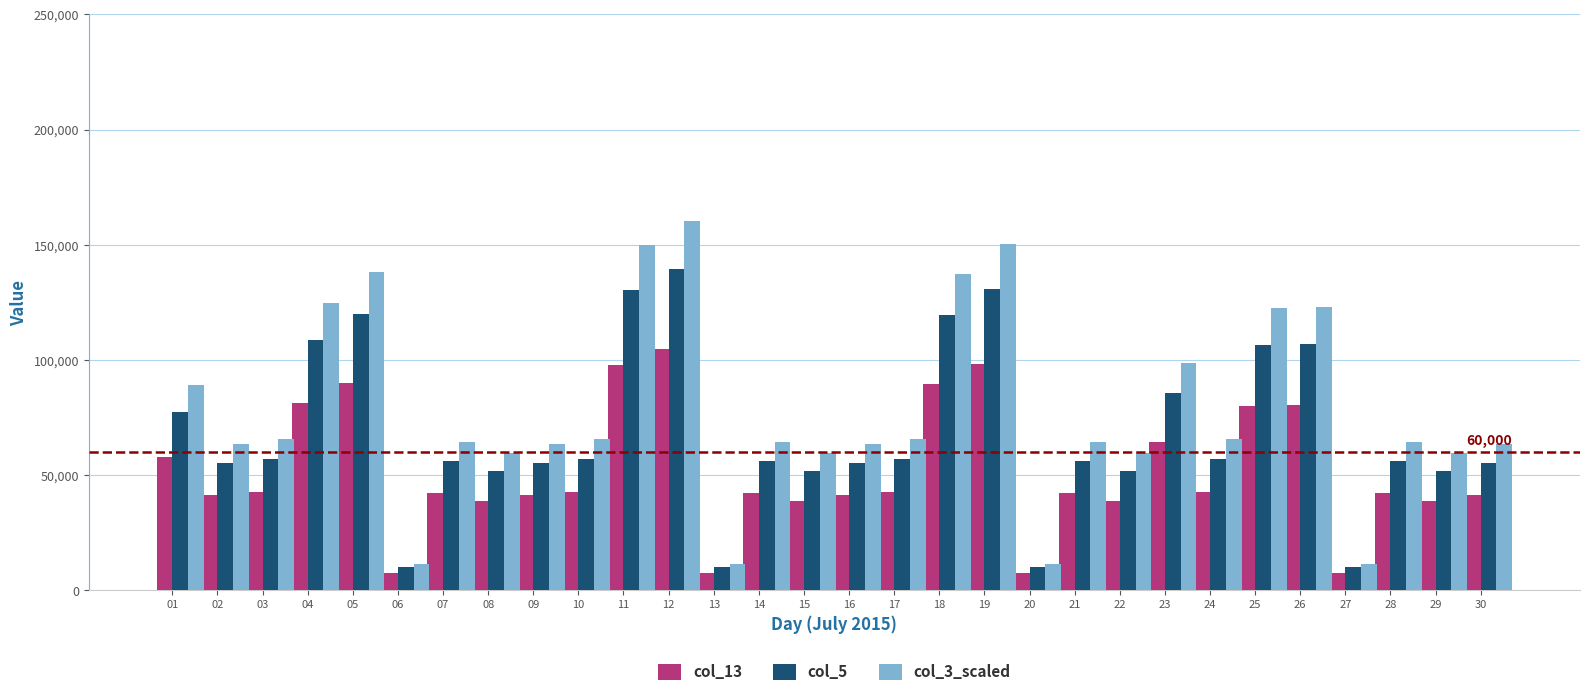

What is the minimum value for col_3_scaled?

11268.2